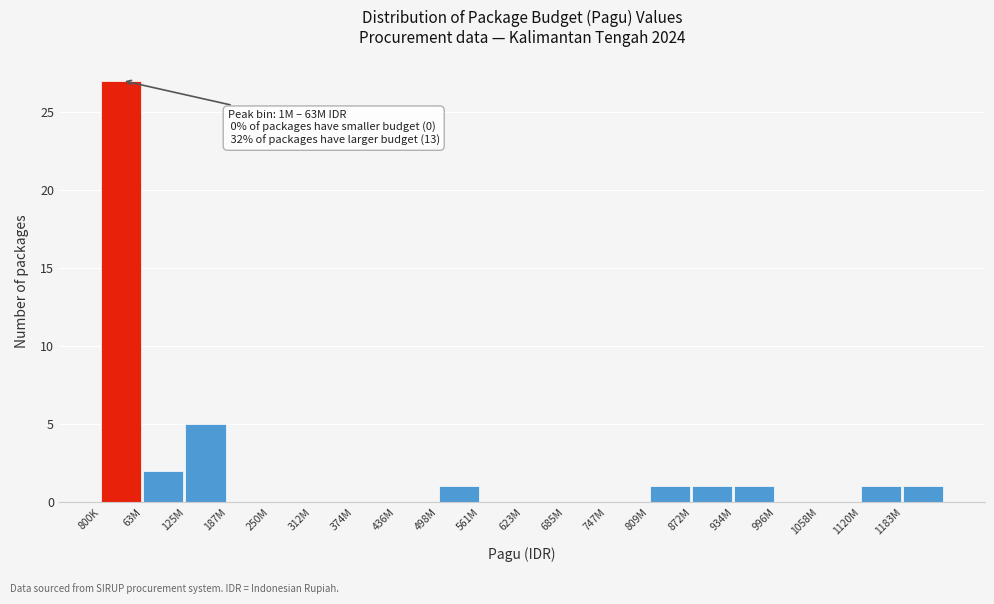

Reading left to right, list all the values displayed in this chart.

800K=27	63M=2	125M=5	187M=0	250M=0	312M=0	374M=0	436M=0	498M=1	561M=0	623M=0	685M=0	747M=0	809M=1	872M=1	934M=1	996M=0	1058M=0	1120M=1	1183M=1